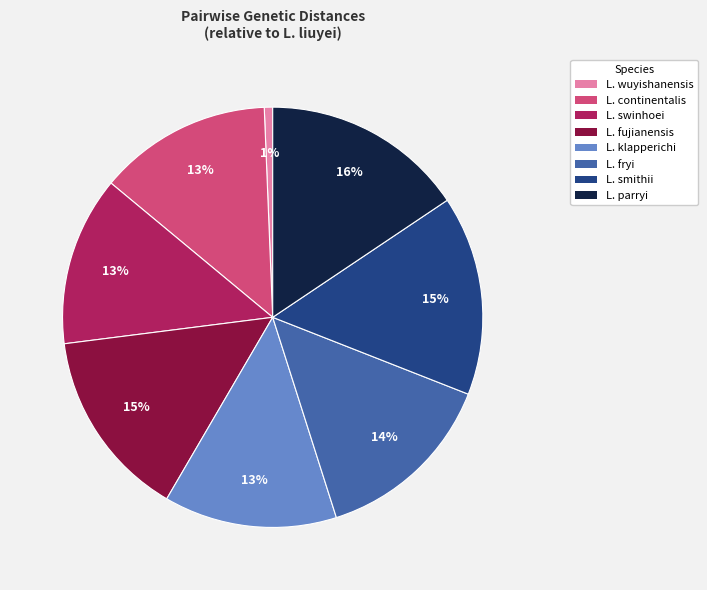

Is there any slice that represents more than half of the pie?

No